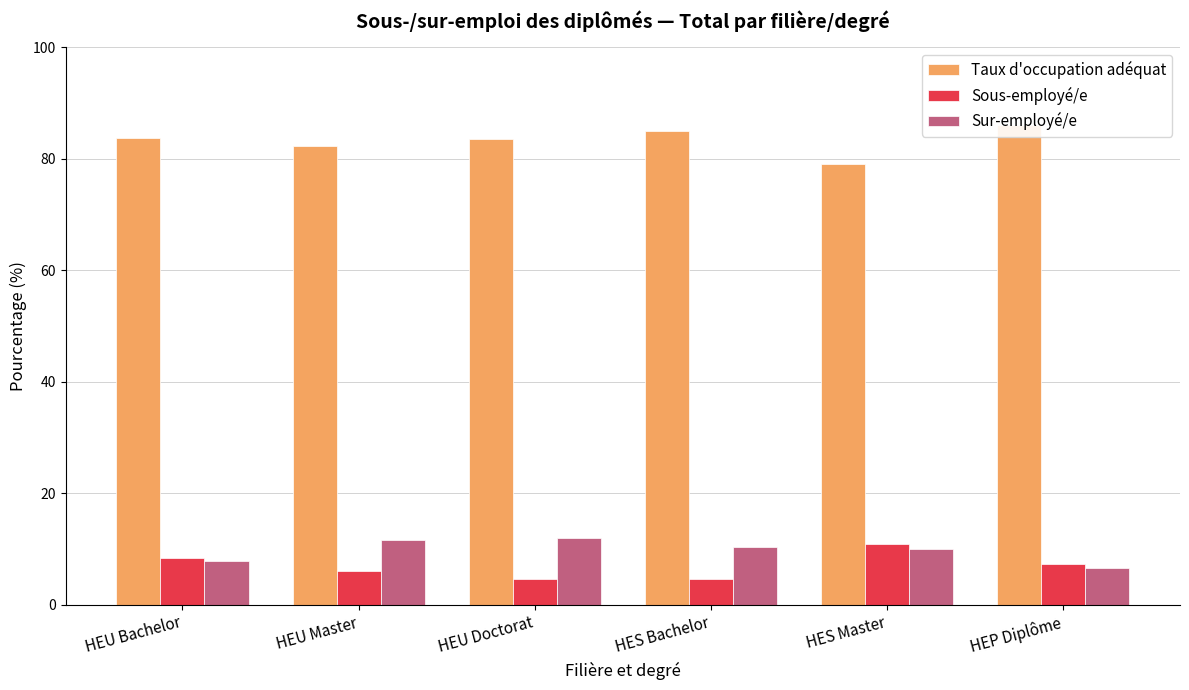

Which category has the highest value in the Taux d'occupation adéquat series?

HEP Diplôme